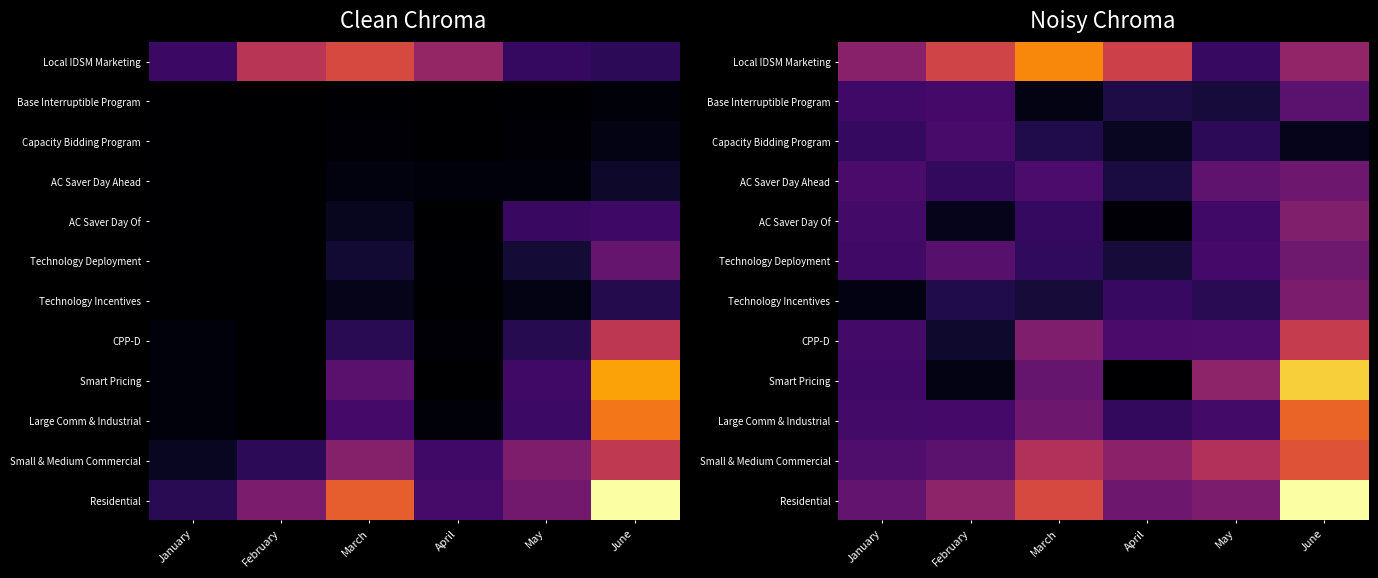

The Smart Pricing series shows 11284.5 at May. True or false?

False